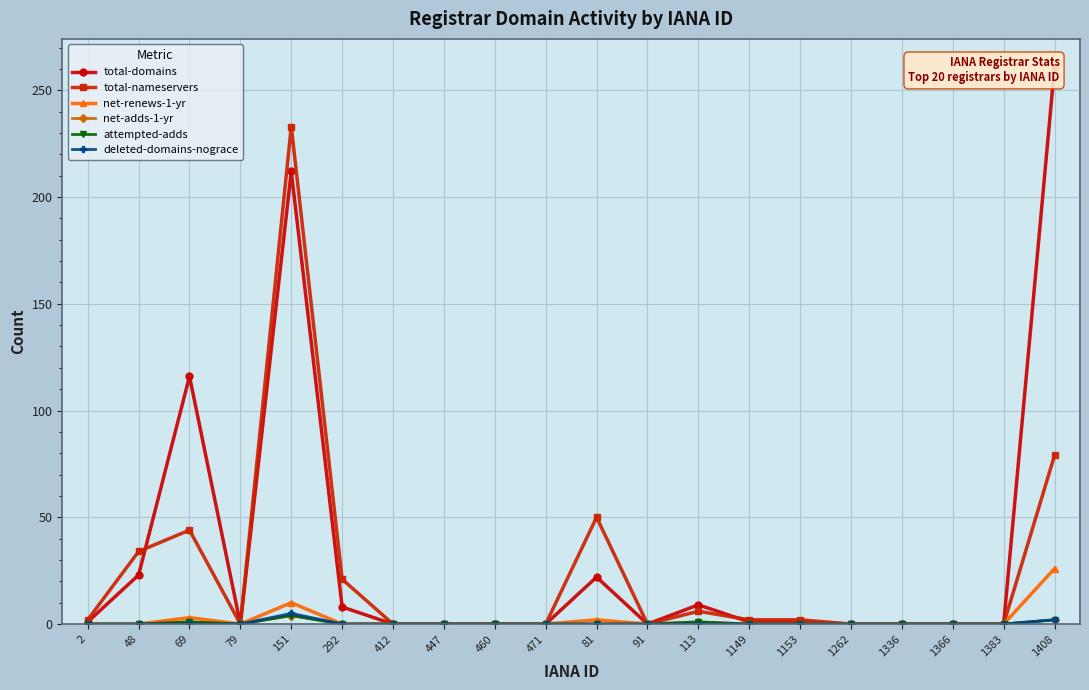

Between 460 and 1149, which series saw the biggest shift?

total-nameservers